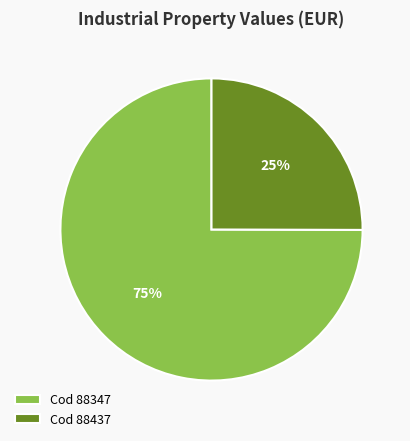

Which slice is the largest?

Cod 88347